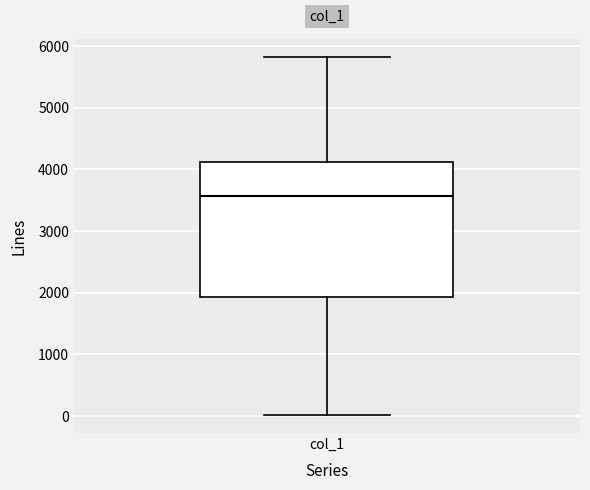

Where is the upper edge of the box for col_1 on the y-axis? The values are not printed on the chart, so give them approximately, as read against the axis.

4100